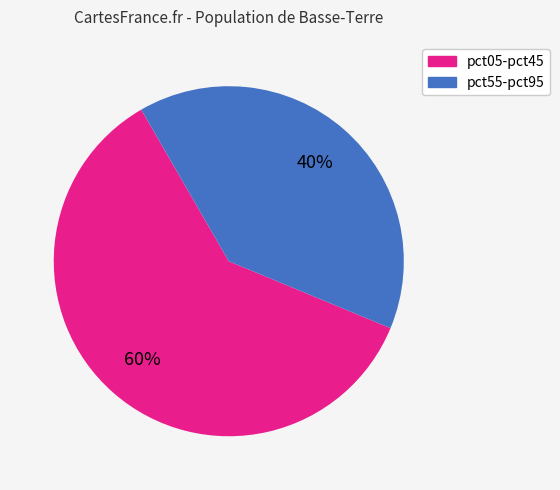

To the nearest percent, what is the average slice percentage?

50%